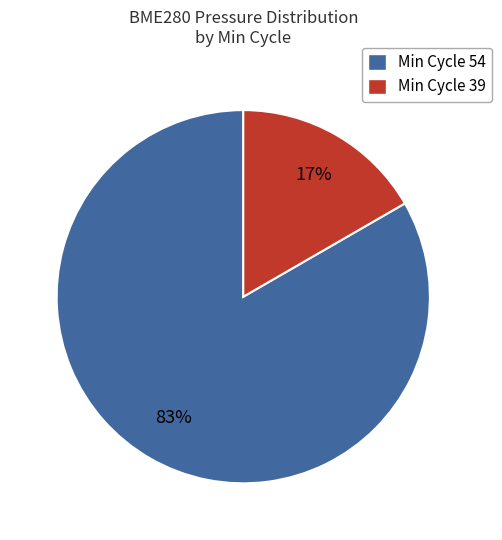

How many segments does this pie chart have?

2